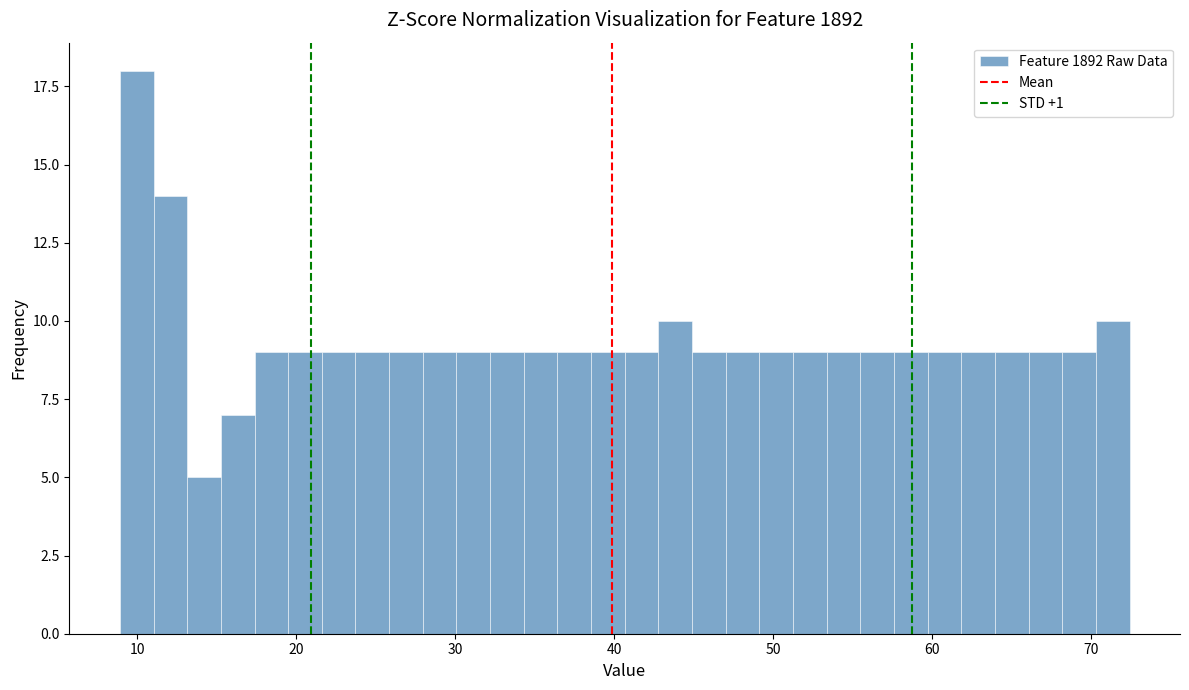

Read against the x-axis, roughly where is the centre of the tallest bar?

10